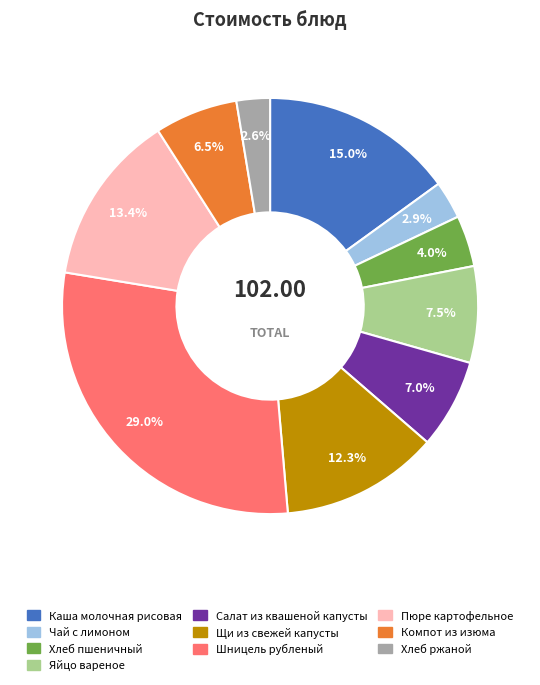

Is there any slice that represents more than half of the pie?

No